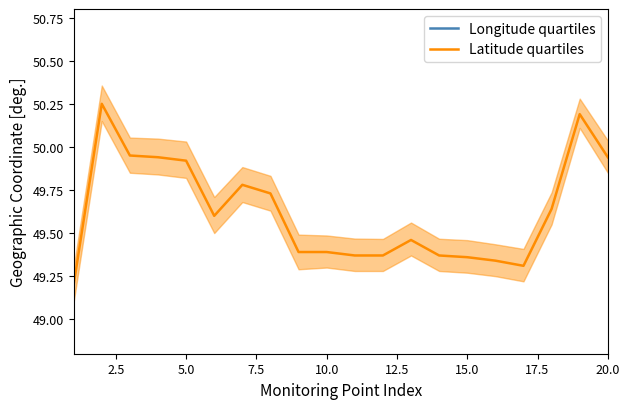

True or false: Latitude quartiles has a value of 33.4 at 20.0.

False